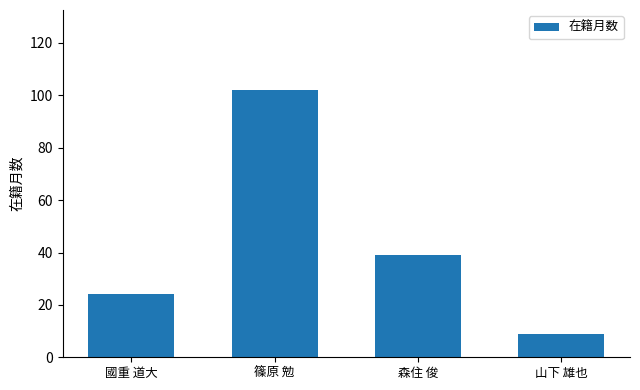

What is the difference between the values at 山下 雄也 and 森住 俊?

30